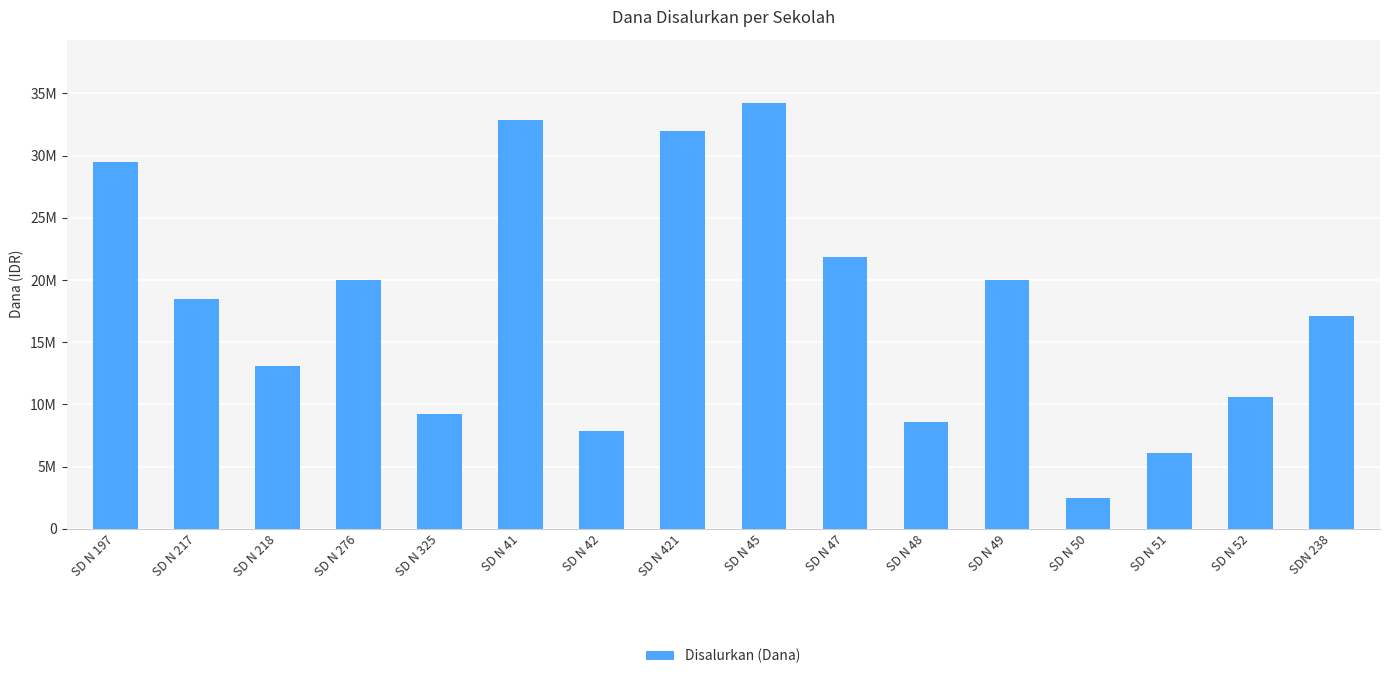

Does the chart contain any negative values?

No